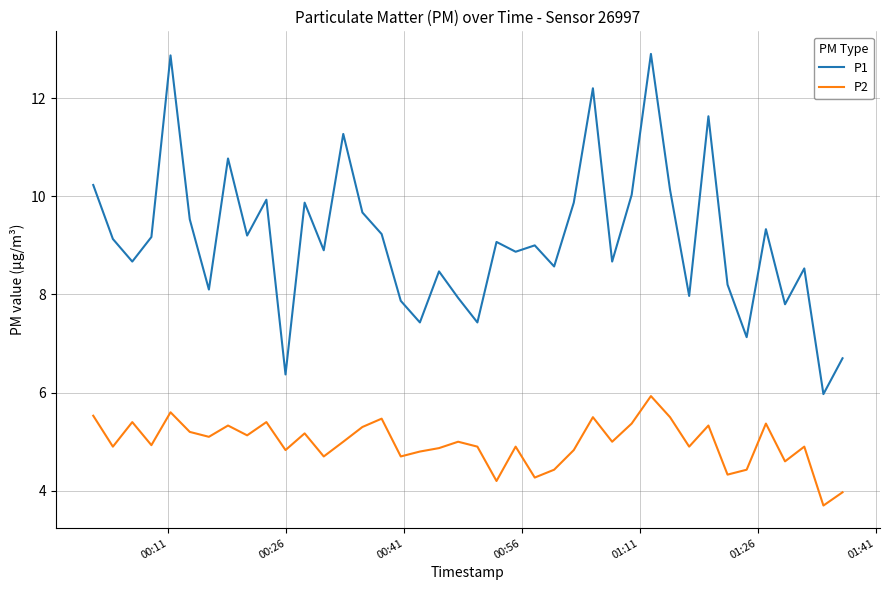

What is the difference between the second highest and second lowest values in the P1 series?

6.5